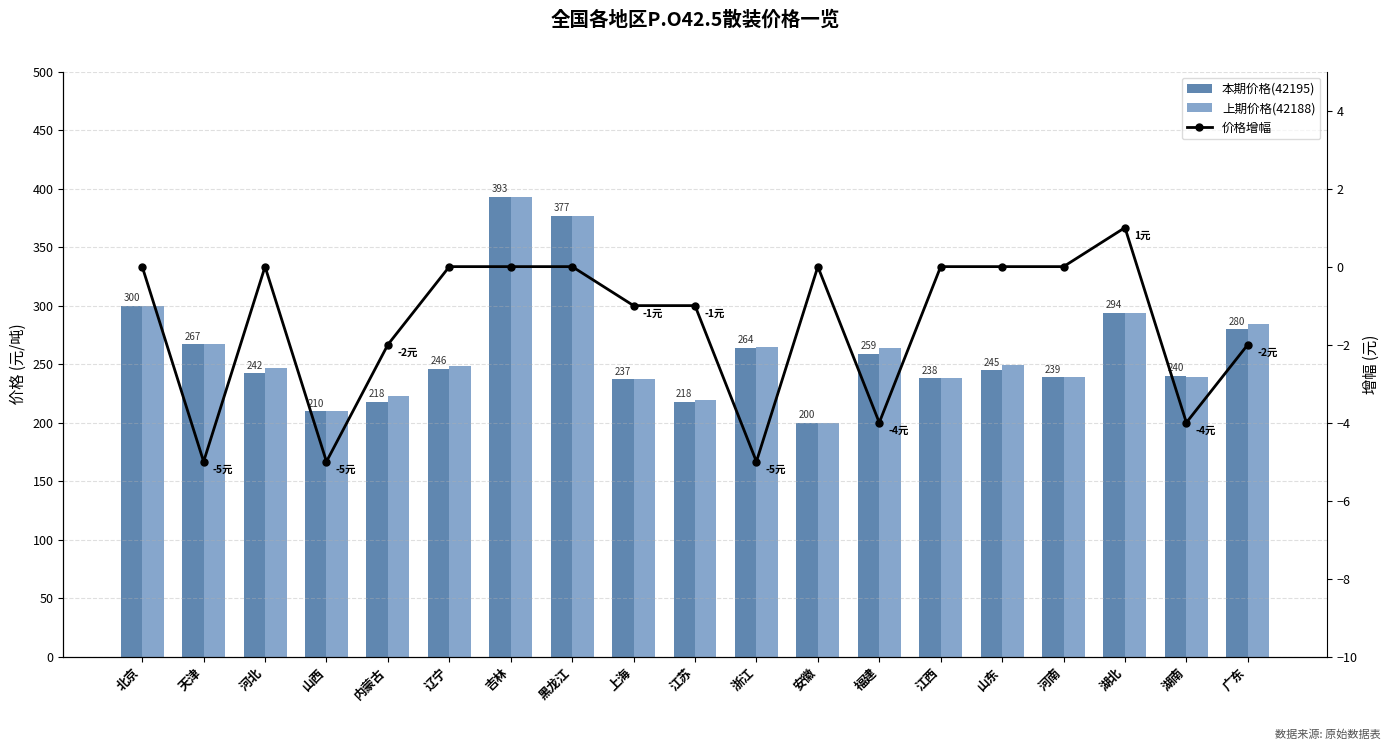

Which series changed the most between 吉林 and 山东?

本期价格(42195)